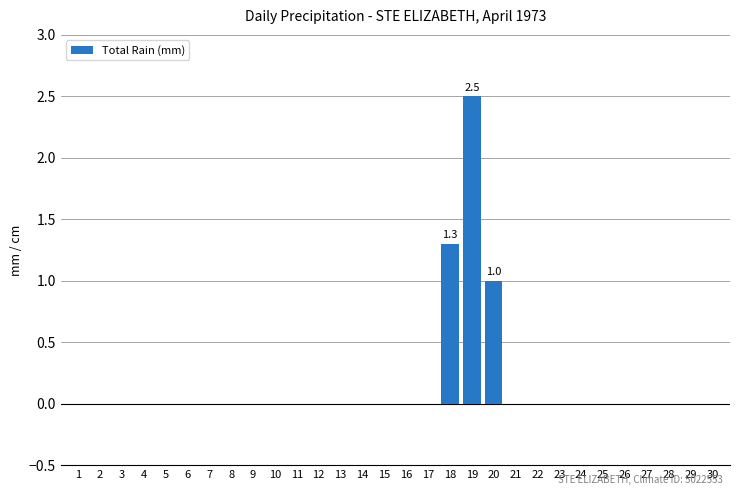

At which category does the chart reach its peak across all series?

19